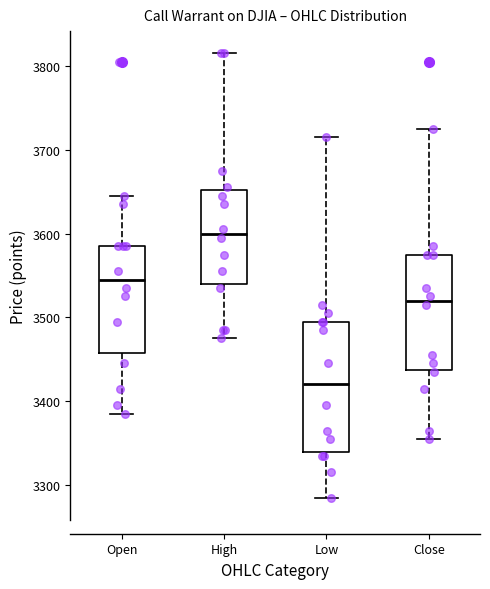

Reading left to right, transcribe this box plot: for each box, give where its median line is, the range the box spans, and where its two whiskers end, as read against the y-axis. The values are not printed on the chart, so give them approximately, as read against the axis.

Open: median 3550, box 3460 to 3590, whiskers 3390 to 3650
High: median 3600, box 3540 to 3650, whiskers 3480 to 3820
Low: median 3420, box 3340 to 3500, whiskers 3290 to 3720
Close: median 3520, box 3440 to 3580, whiskers 3360 to 3730